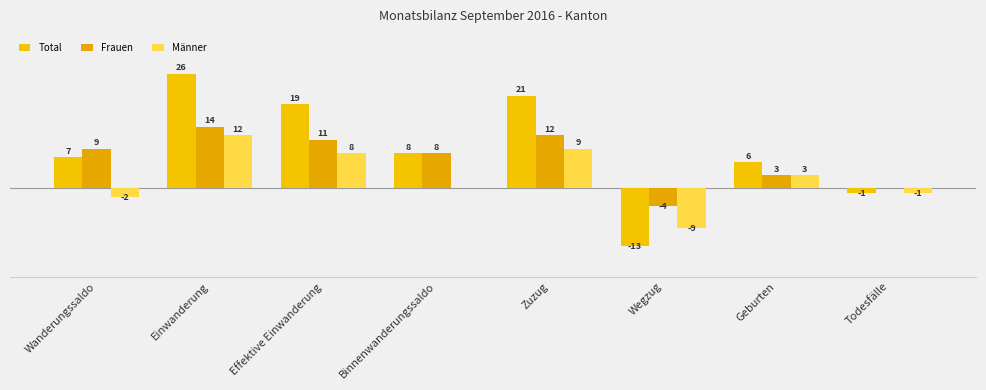

Reading left to right, transcribe all the data shown in this chart.

Total: 7	26	19	8	21	-13	6	-1
Frauen: 9	14	11	8	12	-4	3	0
Männer: -2	12	8	0	9	-9	3	-1